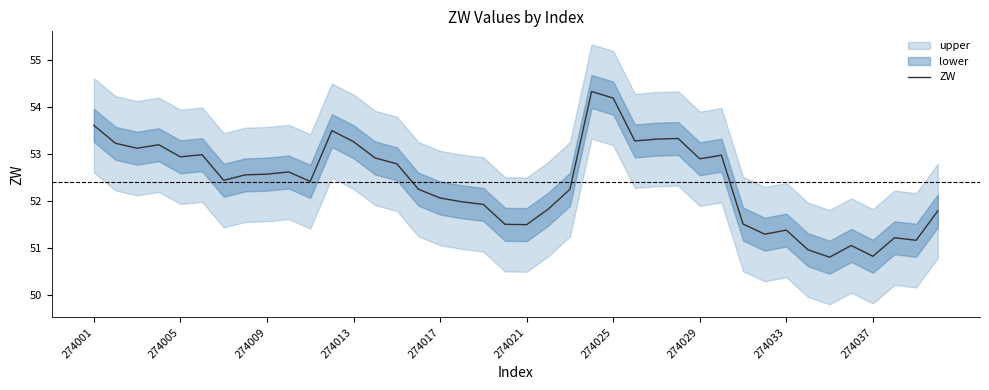

What is the minimum value for ZW?

50.8